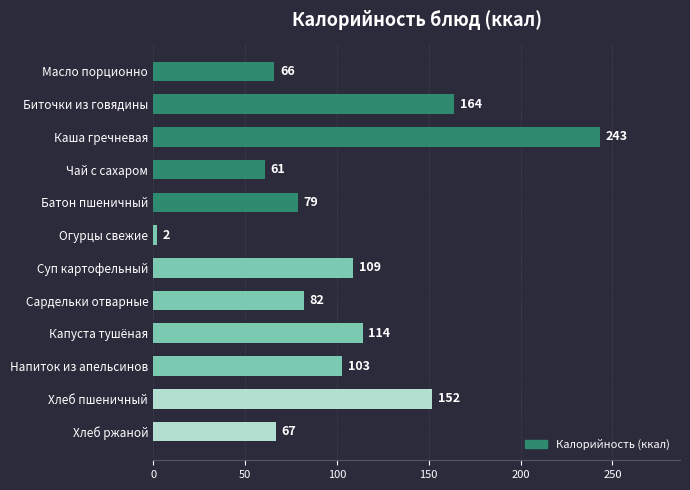

What is the label of the 12th bar from the top?

Хлеб ржаной